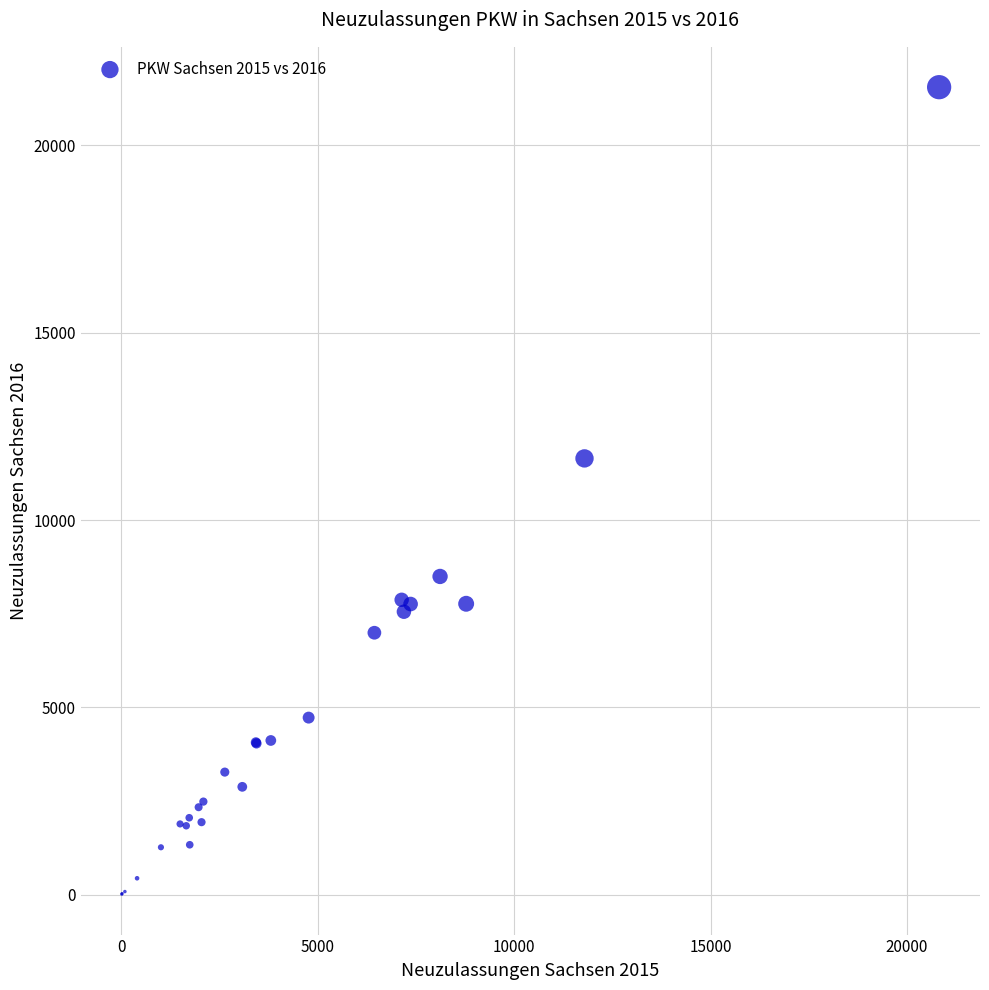

What Y value in the scatter plot is closest to 10784?

11646